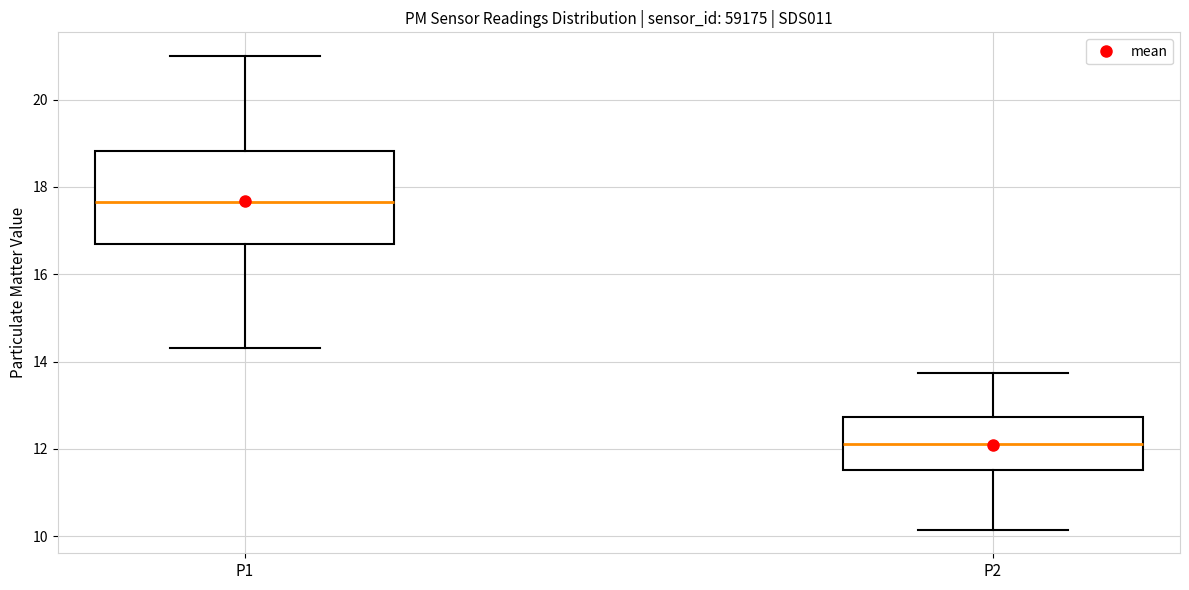

Reading left to right, transcribe this box plot: for each box, give where its median line is, the range the box spans, and where its two whiskers end, as read against the y-axis. The values are not printed on the chart, so give them approximately, as read against the axis.

P1: median 17.6, box 16.8 to 18.8, whiskers 14.4 to 21.0
P2: median 12.2, box 11.6 to 12.8, whiskers 10.2 to 13.8